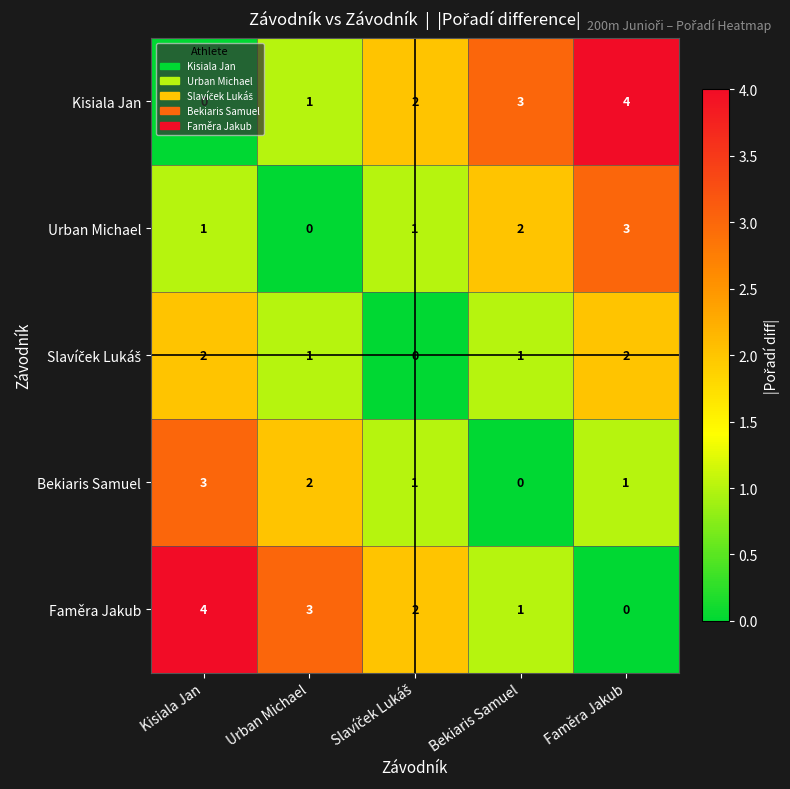

The value of Bekiaris Samuel at Kisiala Jan is 2. True or false?

False